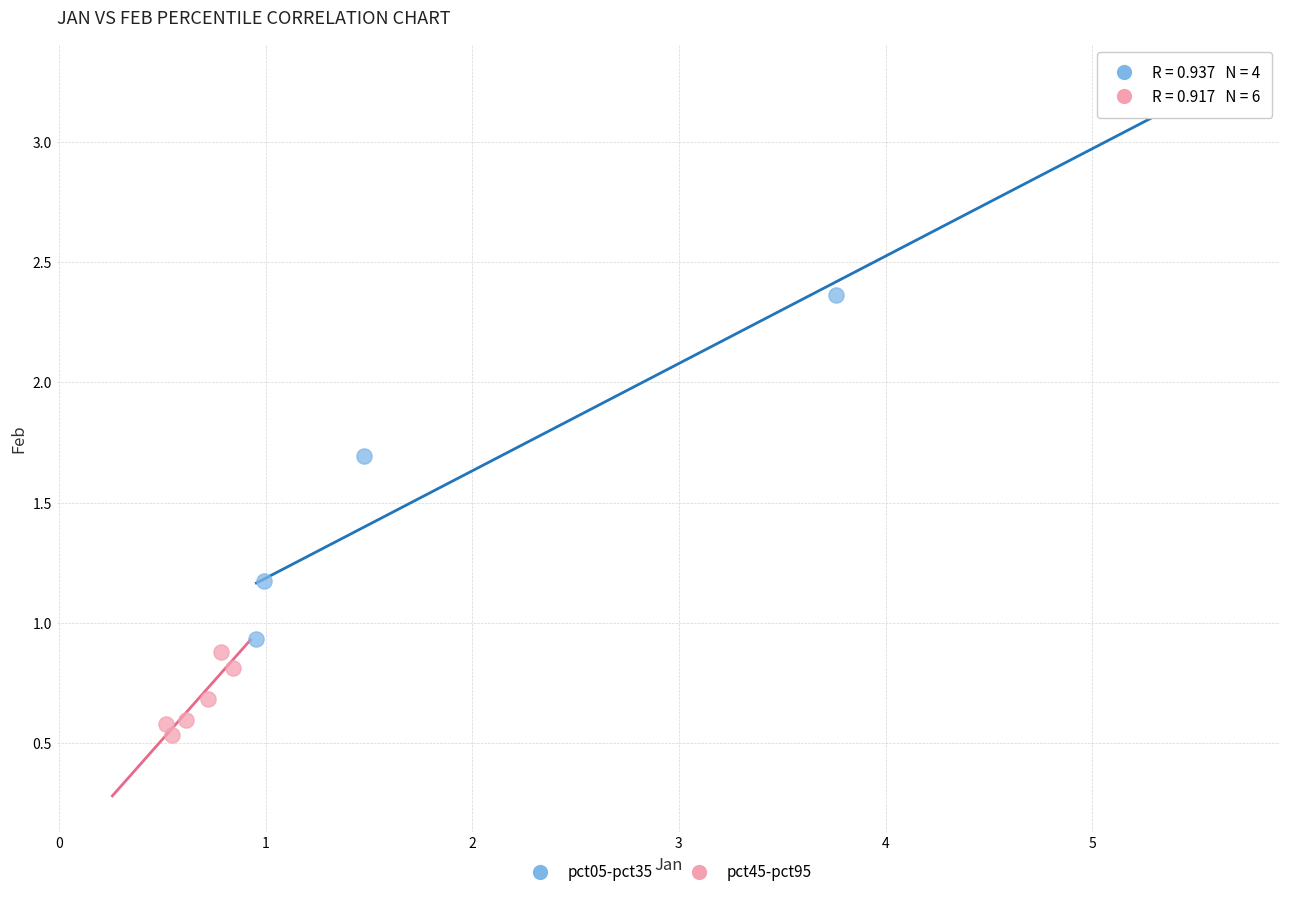

Which series reaches the minimum Y coordinate?

pct45-pct95